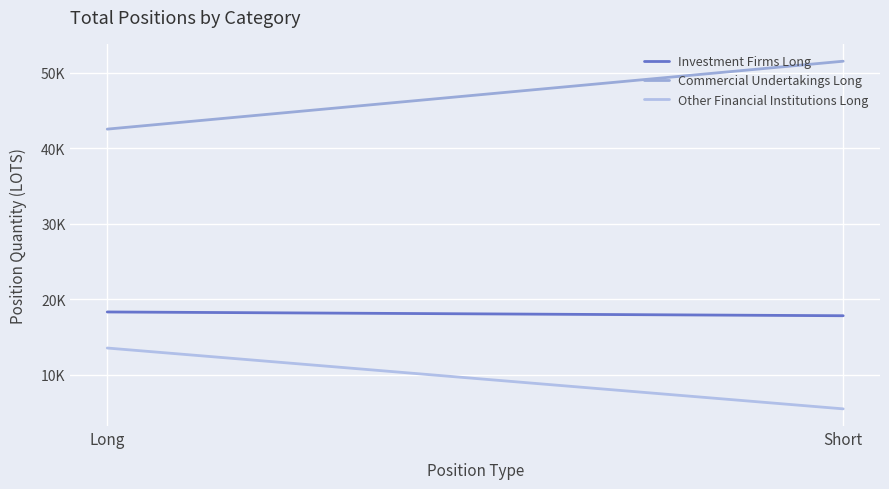

What is the value of the Commercial Undertakings Long point at the 1st from the left?

42554.8